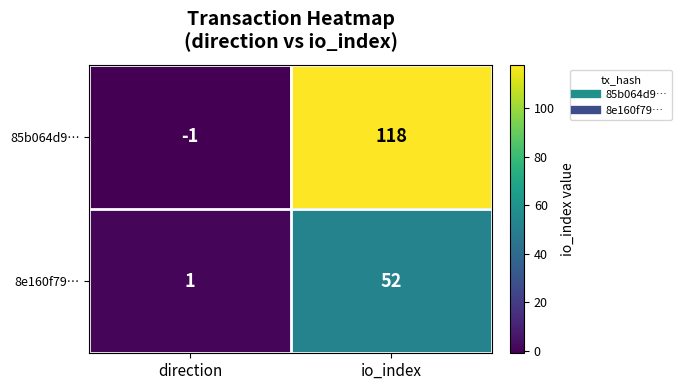

What is the difference between the 8e160f79… values at direction and io_index?

51